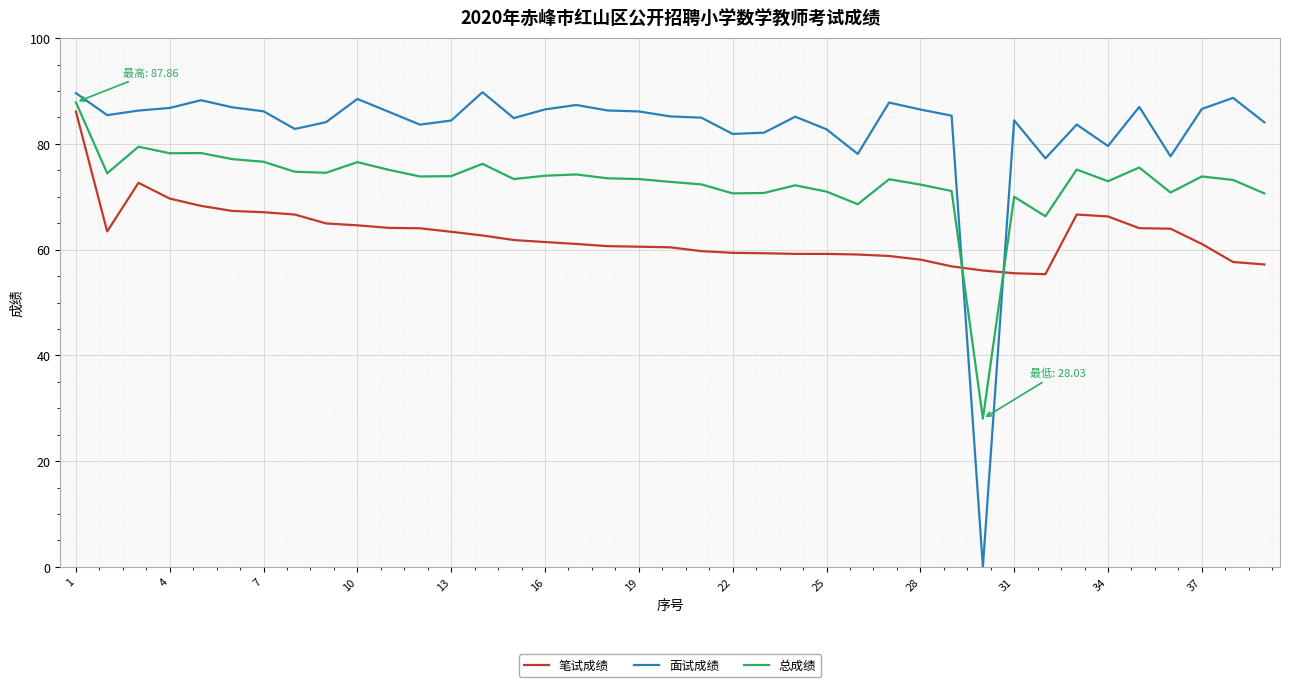

In 总成绩, how many points are higher than both neighbors (excluding endpoints)?

11